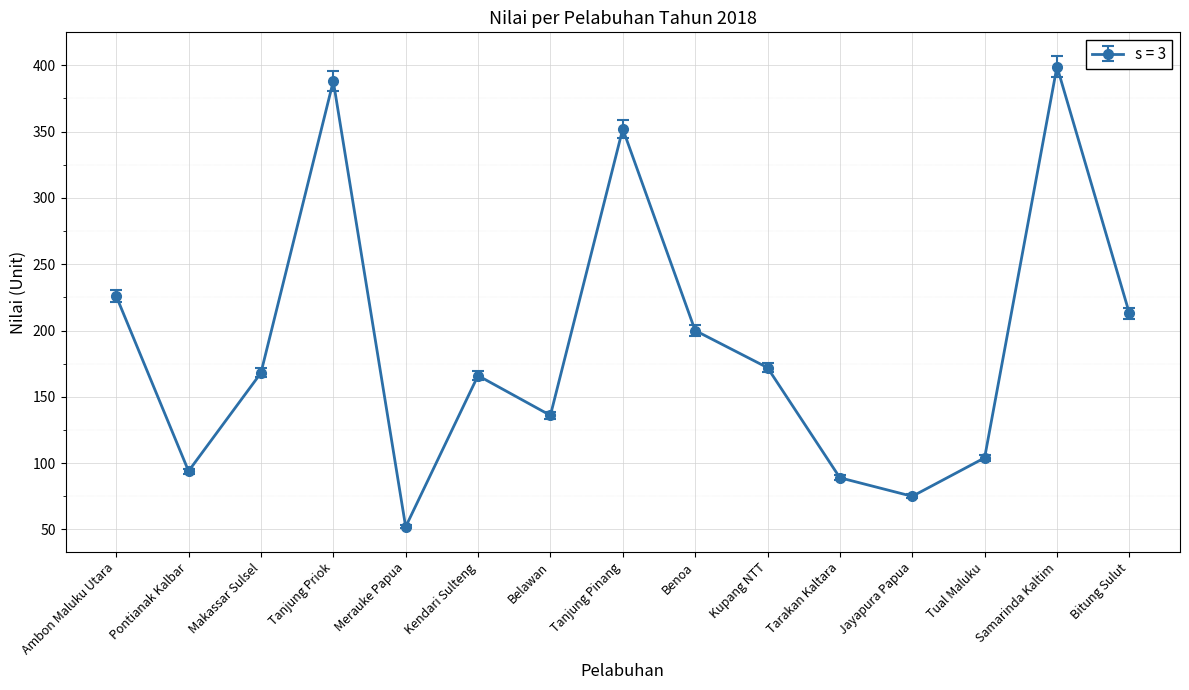

What is the difference between the values at Tarakan Kaltara and Tual Maluku?

15